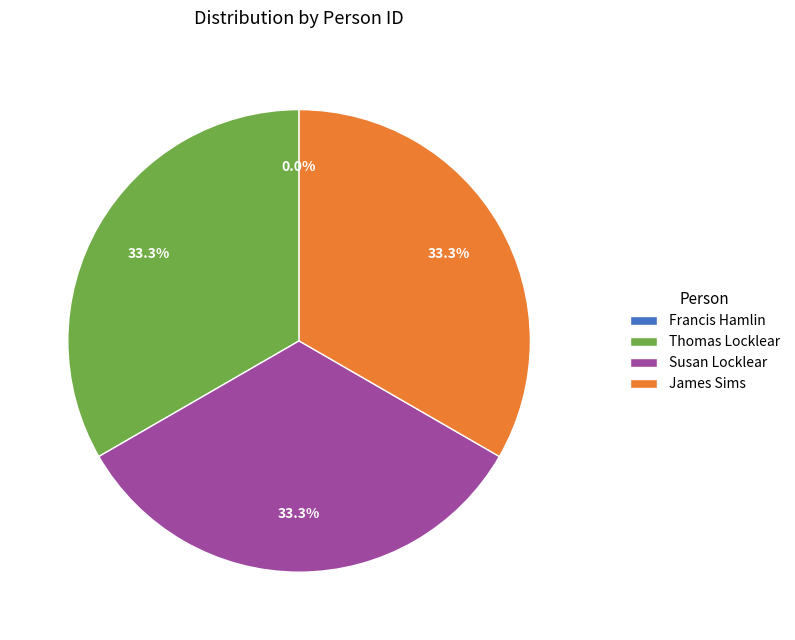

To the nearest percent, what is the combined percentage of Susan Locklear and Thomas Locklear?

67%